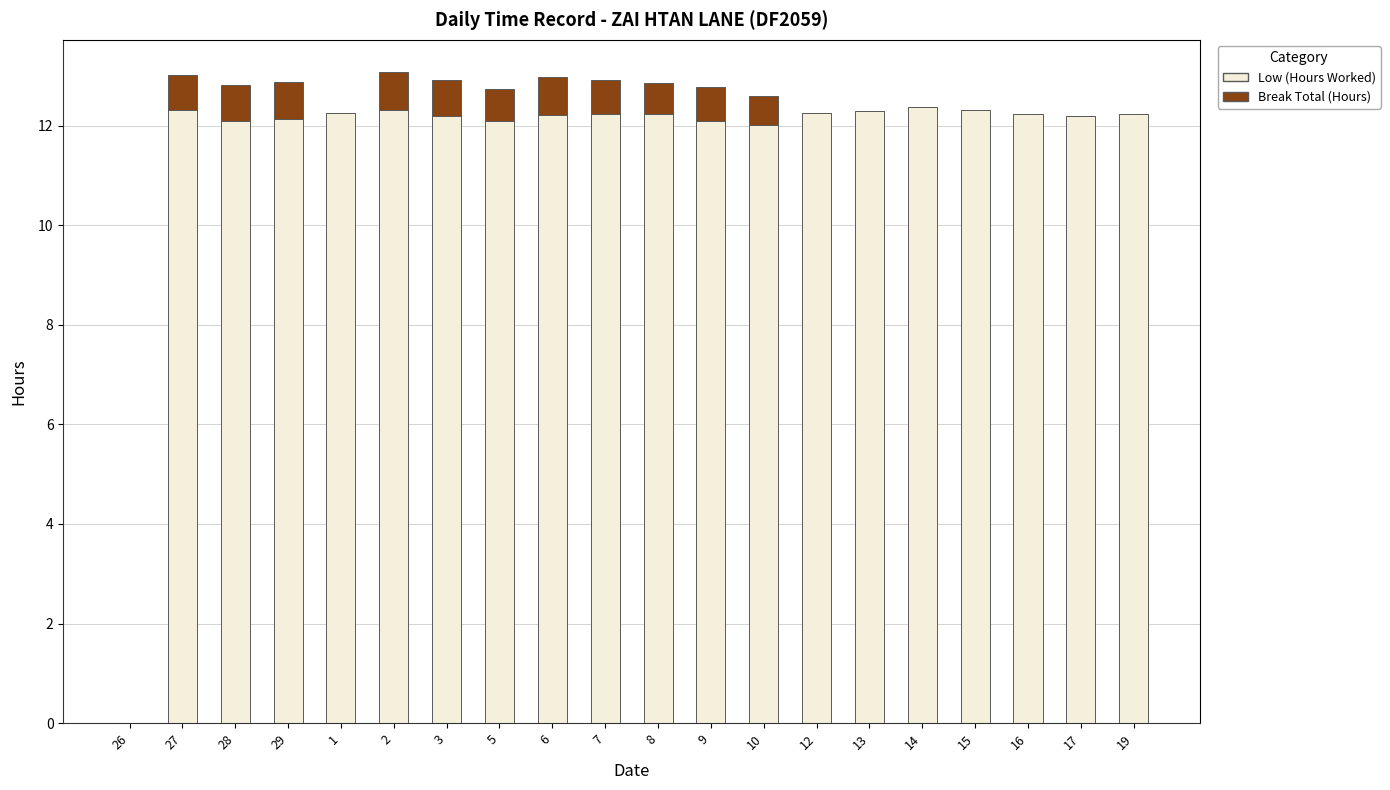

What is the total value across all series at 5?

12.7